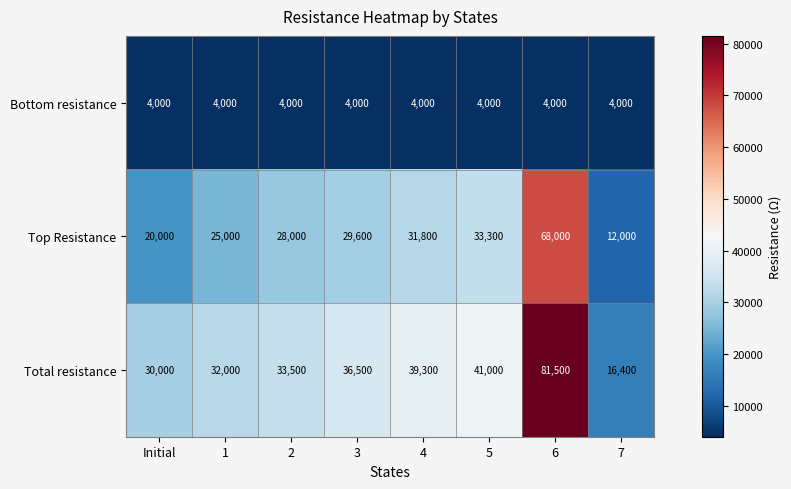

How many distinct data groups are displayed?

3